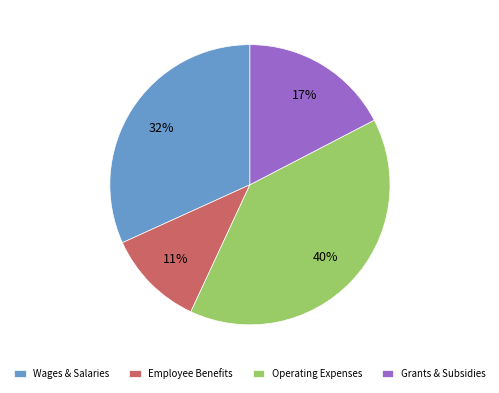

To the nearest percent, what percentage of the pie is Grants & Subsidies?

17%